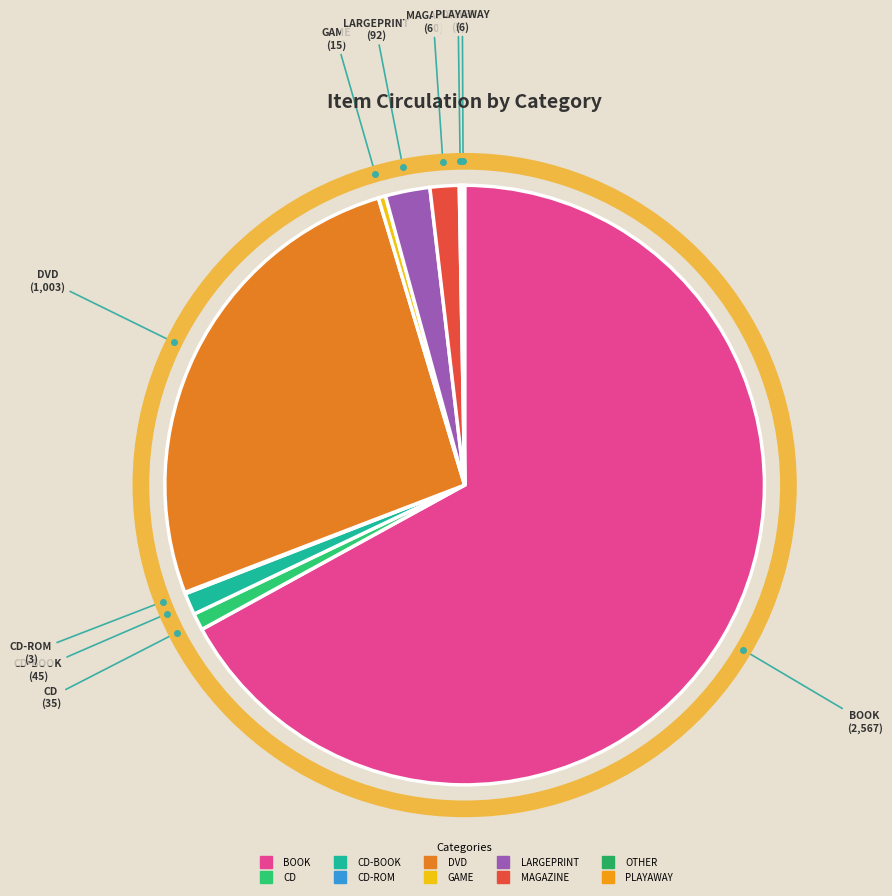

To the nearest percent, what is the average slice percentage?

10%